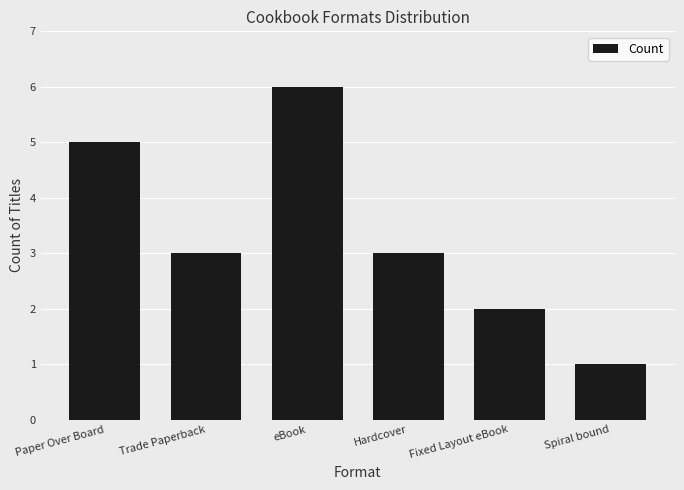

Which category has the highest value across all series?

eBook